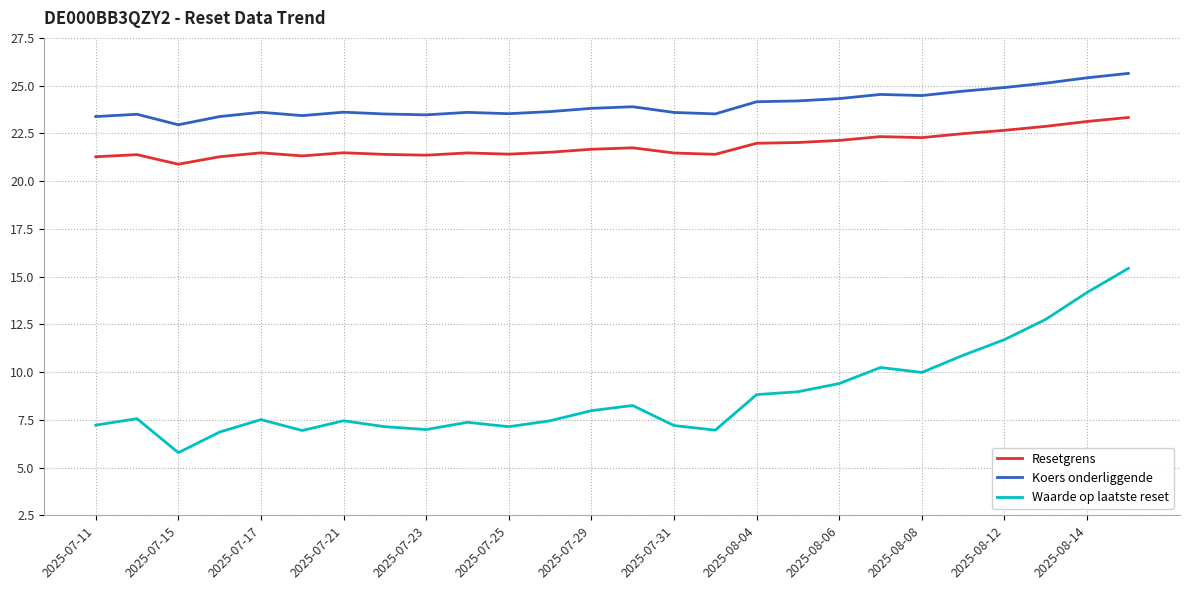

Which series has the widest spread of values?

Waarde op laatste reset